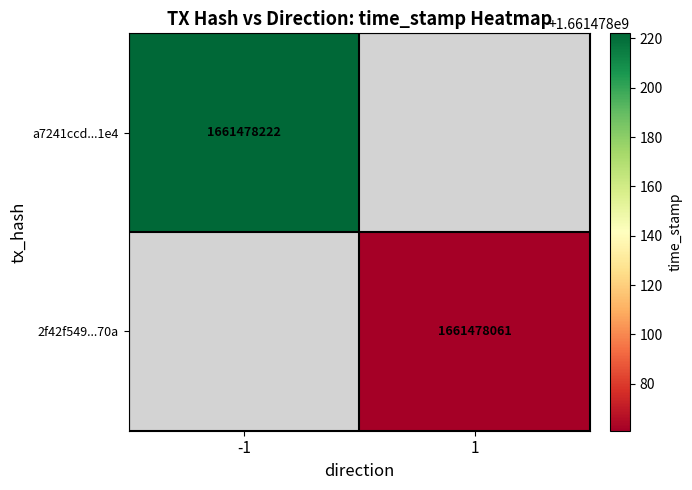

What value does the 2f42f54947545cdcb2f843917ec0dd84ce1970a series have at time_stamp, to the nearest 10?

1661478060